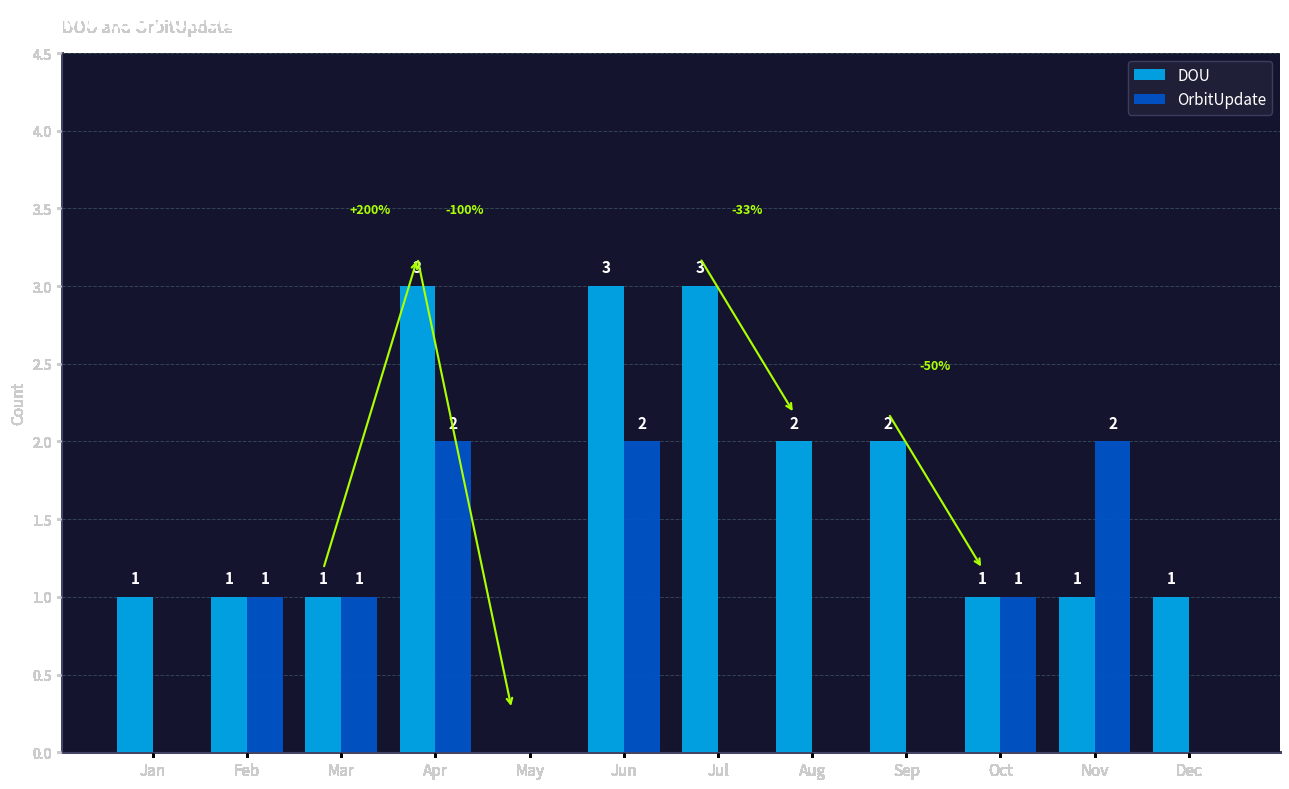

True or false: OrbitUpdate has a value of -1 at Aug.

False